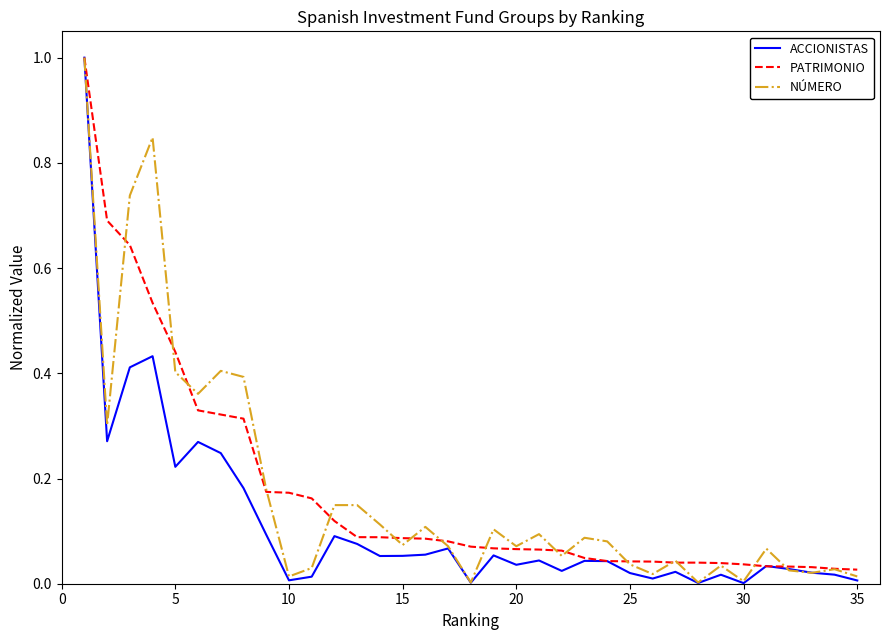

Which series has the largest range (max minus min)?

ACCIONISTAS